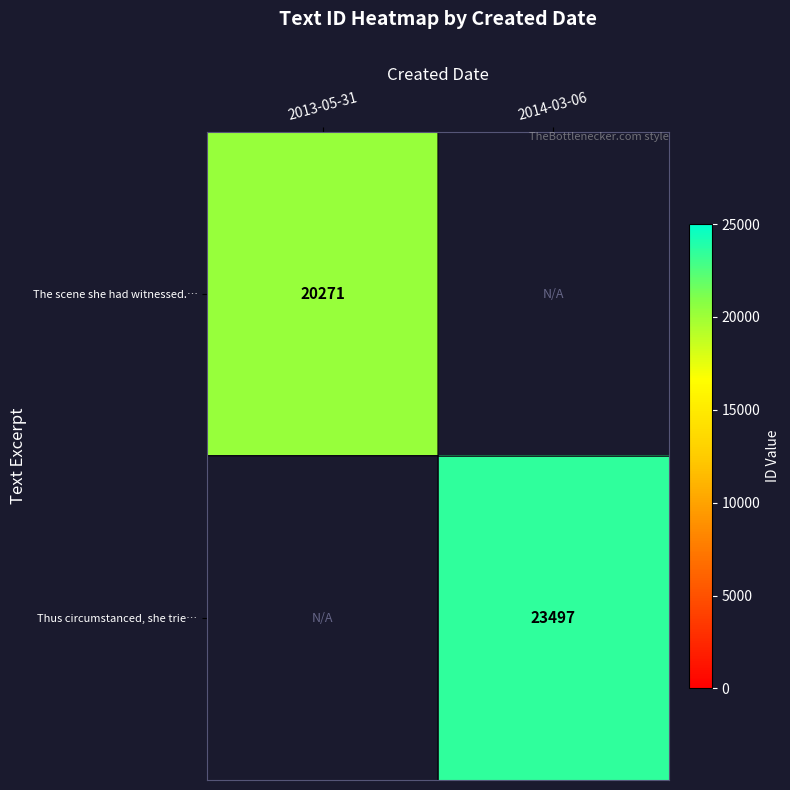

The value of Thus circumstanced, she trie… at 2014-03-06 is 12941. True or false?

False